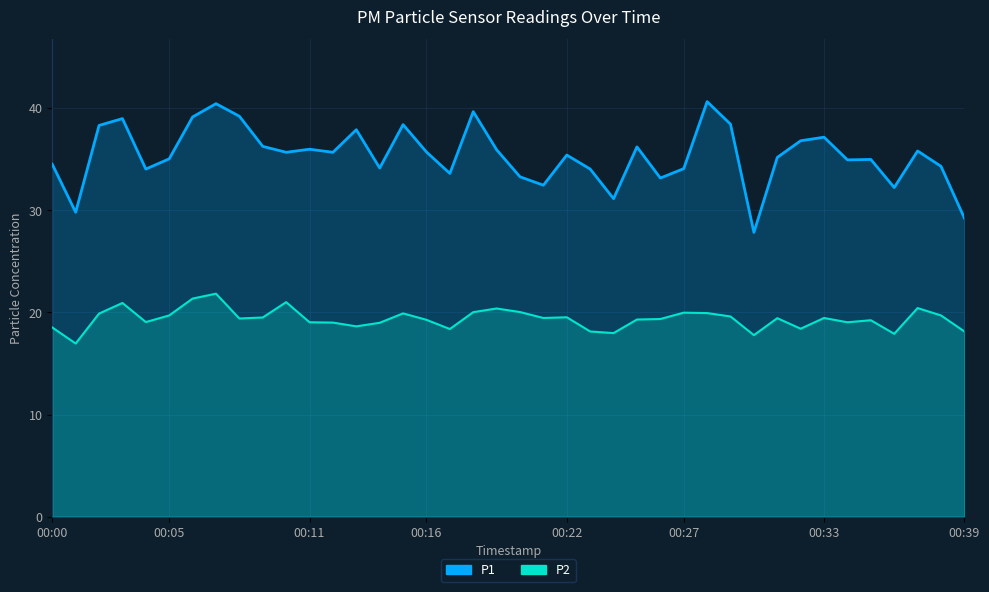

What is the total value across all series at 21?

51.9